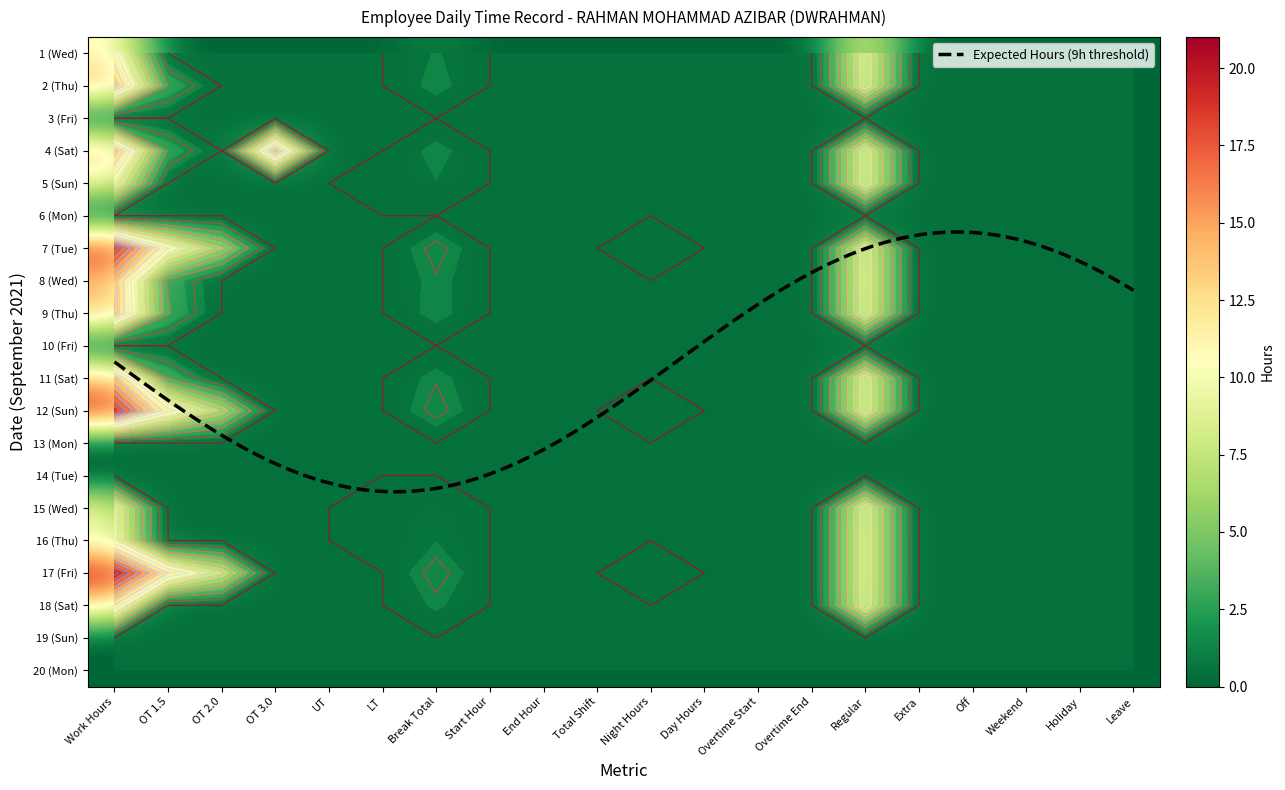

Is it true that 18 equals -6.6 at 10?

False